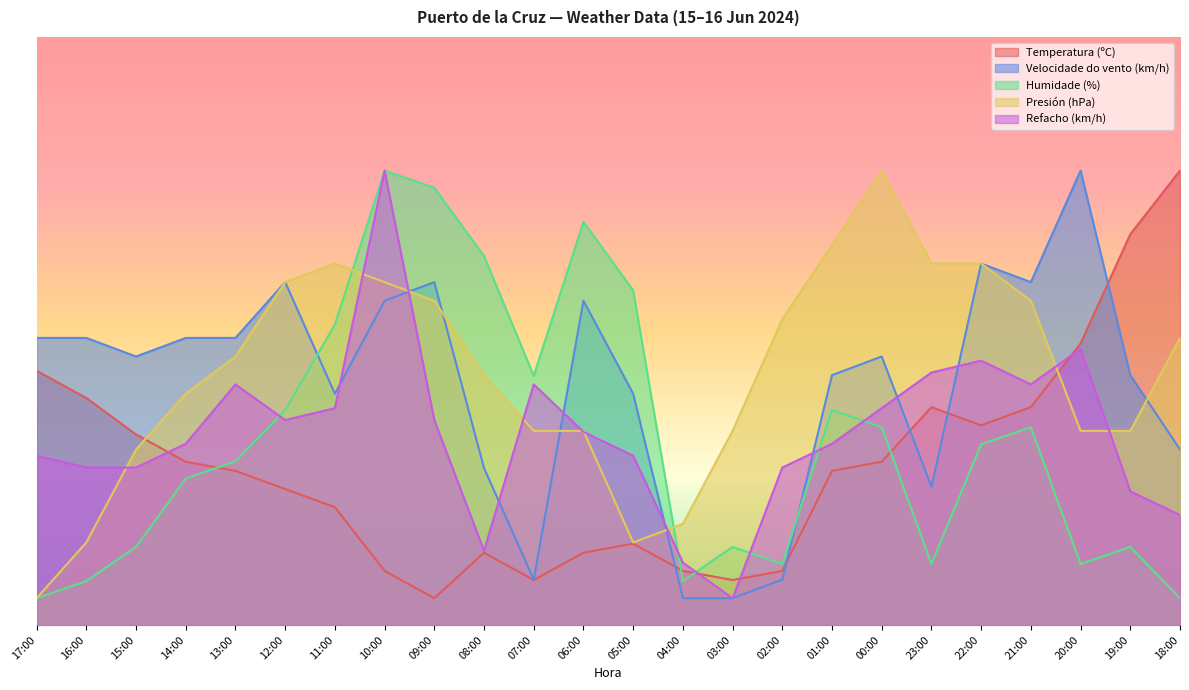

What is the value of the Temperatura (ºC) point at the 7th from the left?

22.0